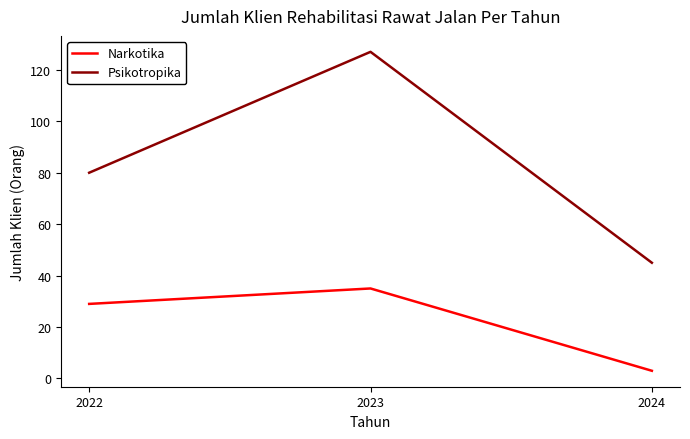

The Psikotropika series shows 170 at 2023. True or false?

False